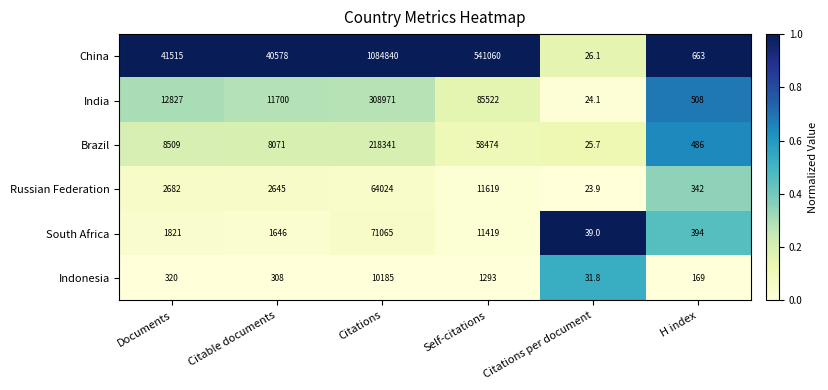

Rank the series at Citable documents from lowest to highest value.

Indonesia, South Africa, Russian Federation, Brazil, India, China